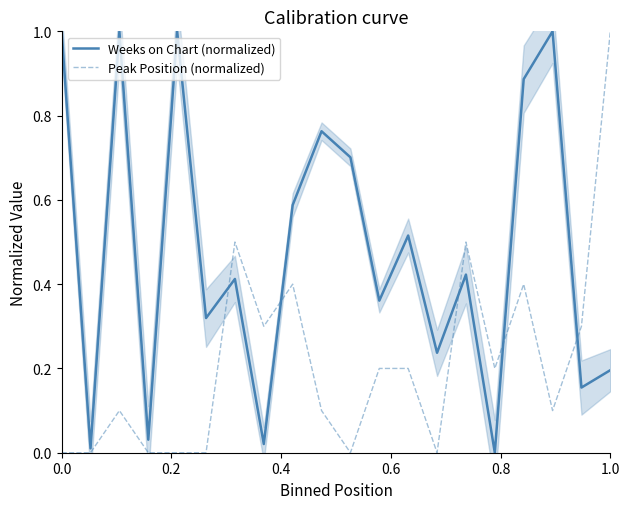

True or false: Weeks on Chart (normalized) and Peak Position (normalized) cross at least once.

True